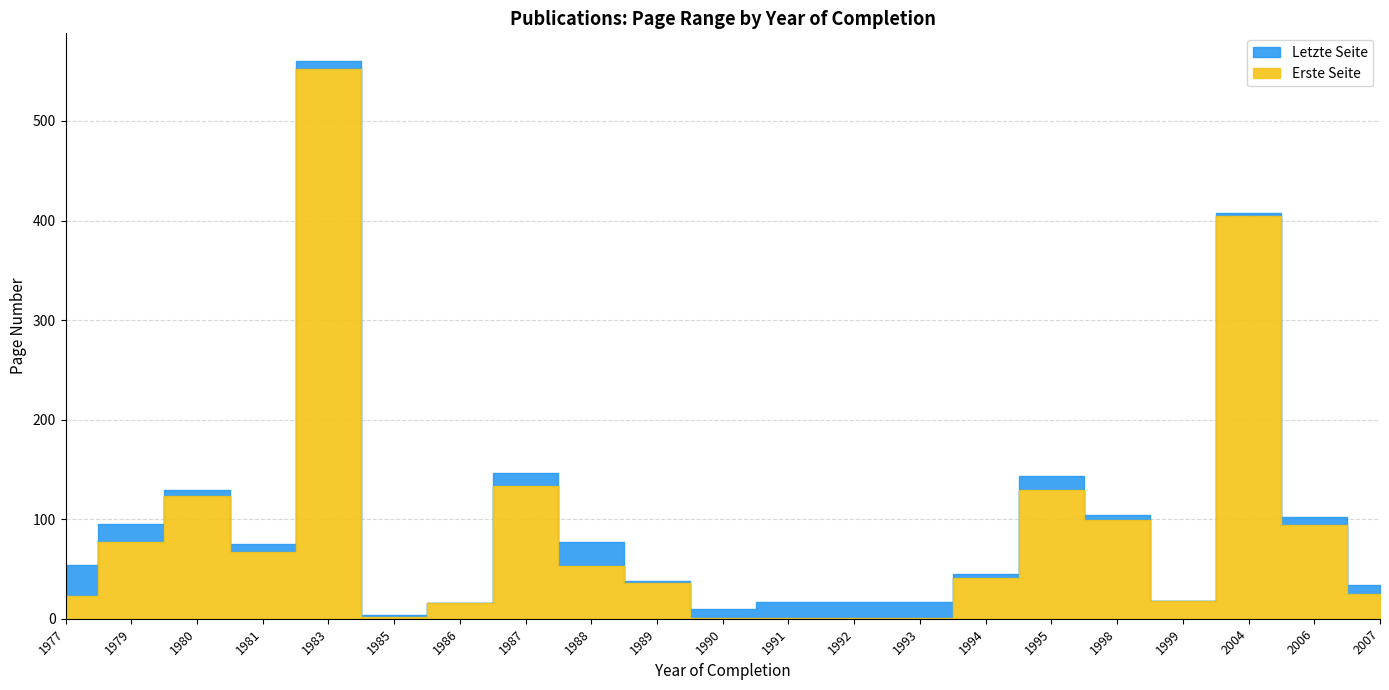

What is the highest value of the Erste Seite series?

552.0